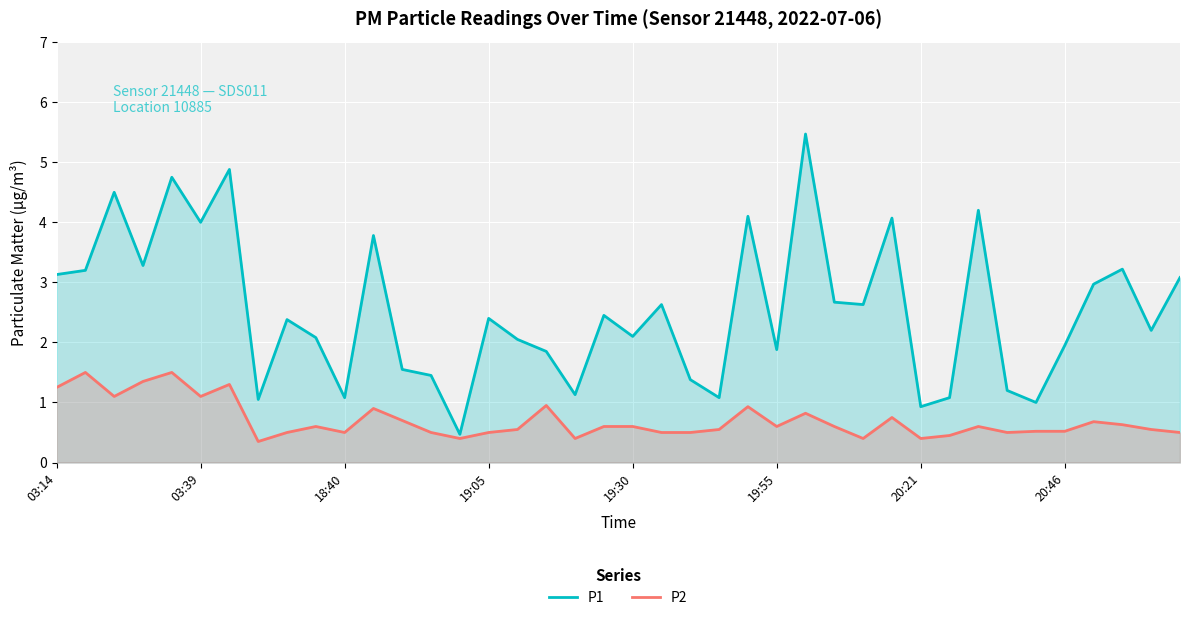

Which series has the largest range (max minus min)?

P1